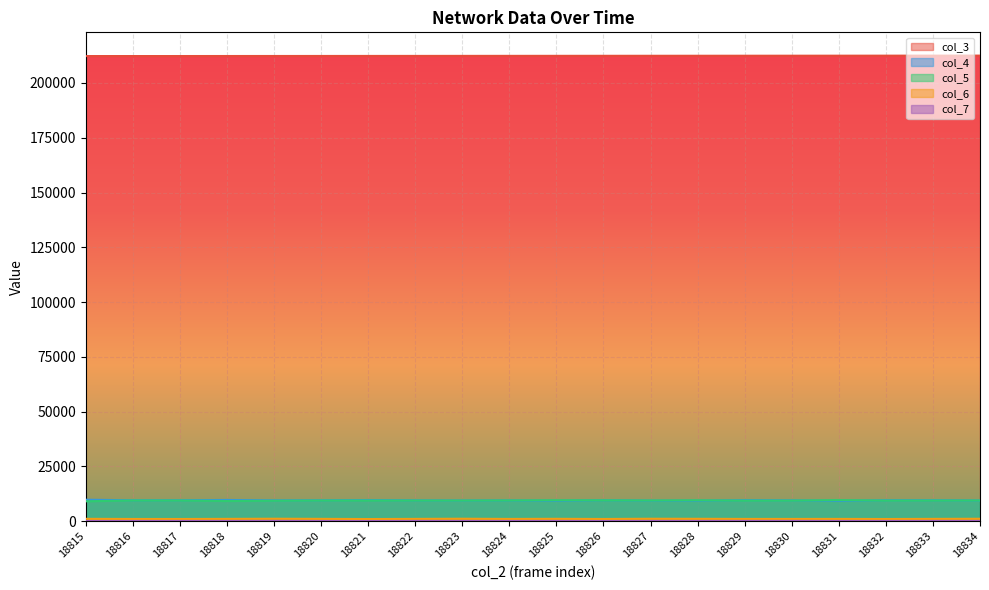

True or false: col_5 and col_7 intersect in this chart.

False